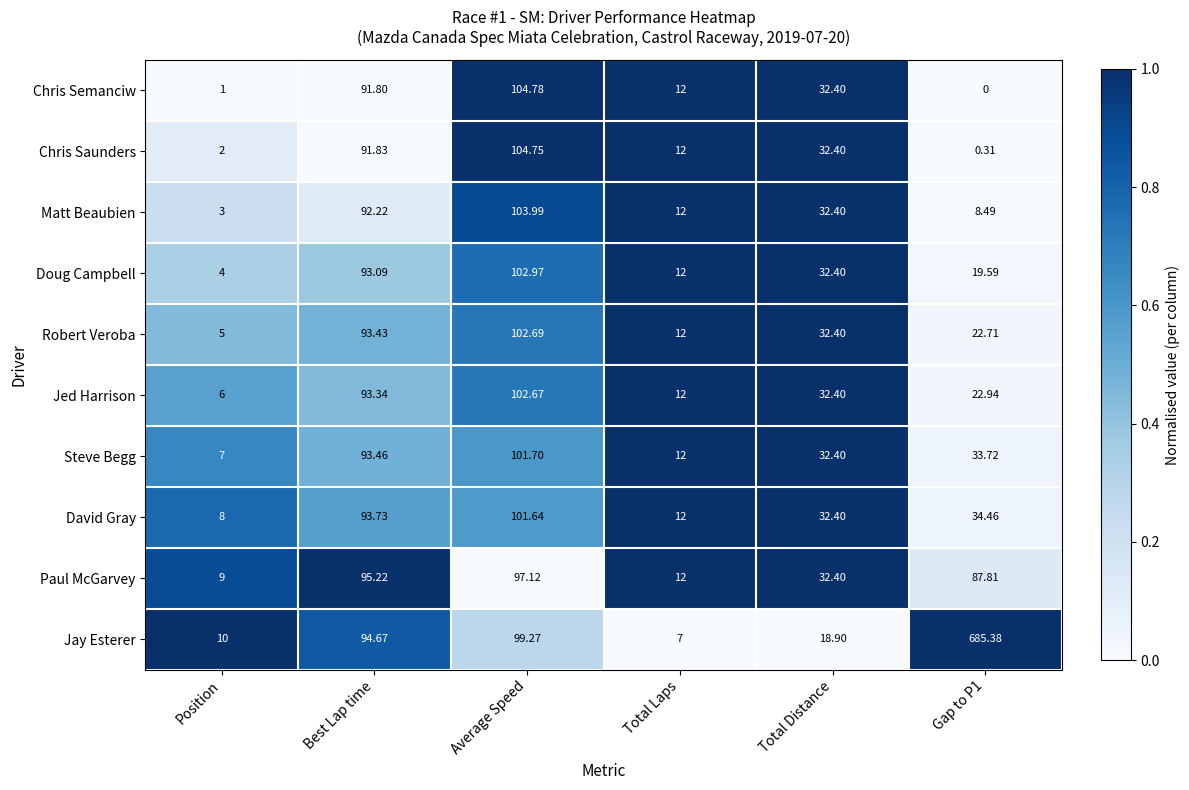

Which series changed the most between Best Lap time and Gap to P1?

Jay Esterer